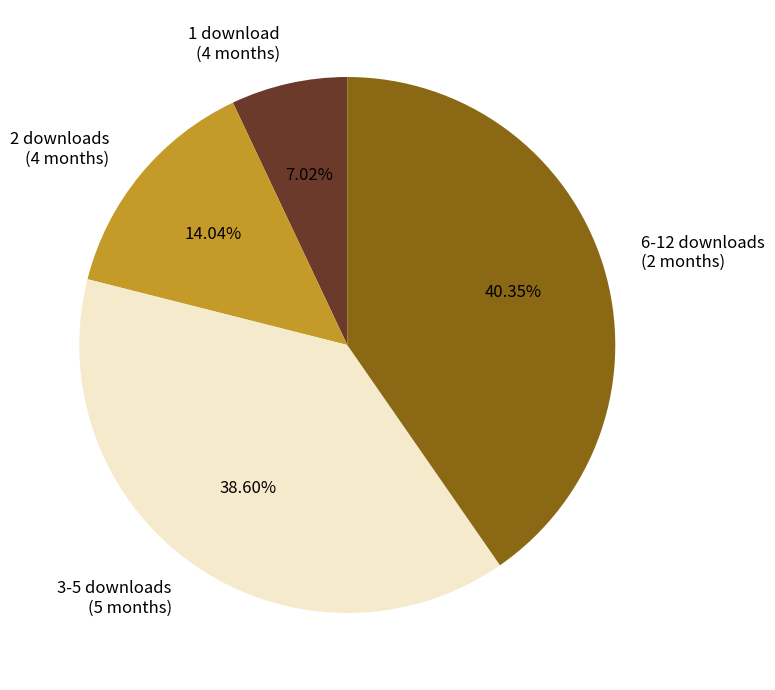

Is there a majority slice in this chart?

No